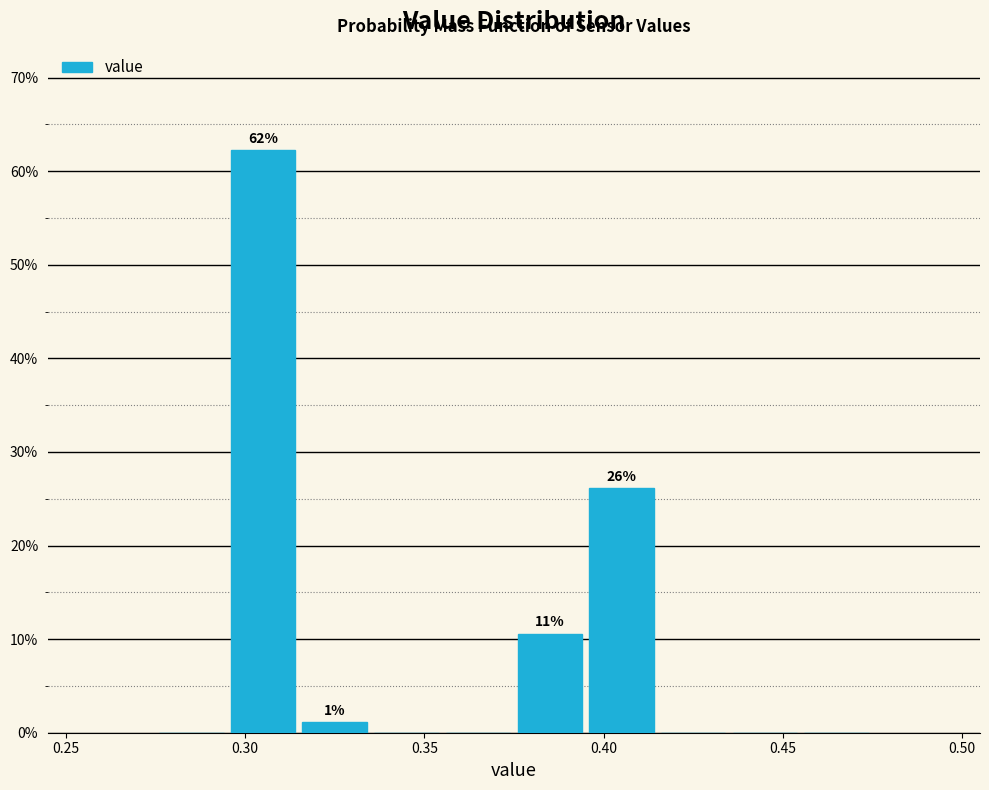

Over which range of the x-axis is the bar tallest?

0.295 to 0.315